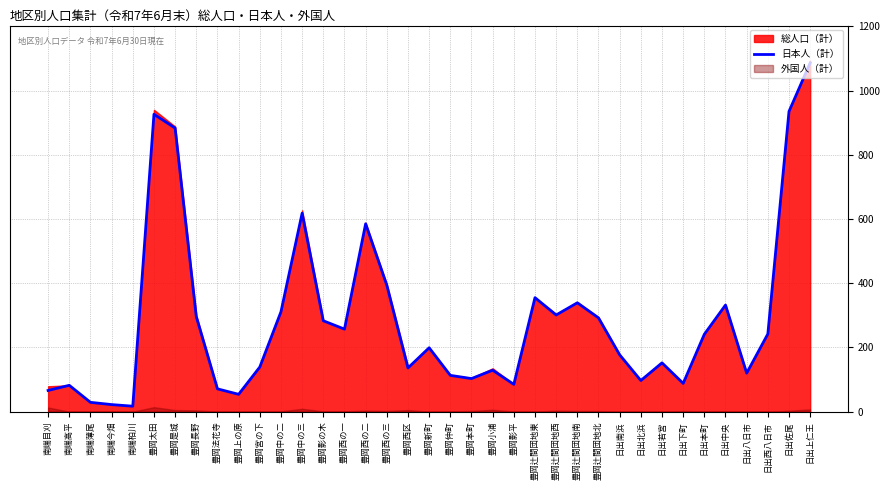

Read the value at 日出佐尾, to the nearest 100.

900